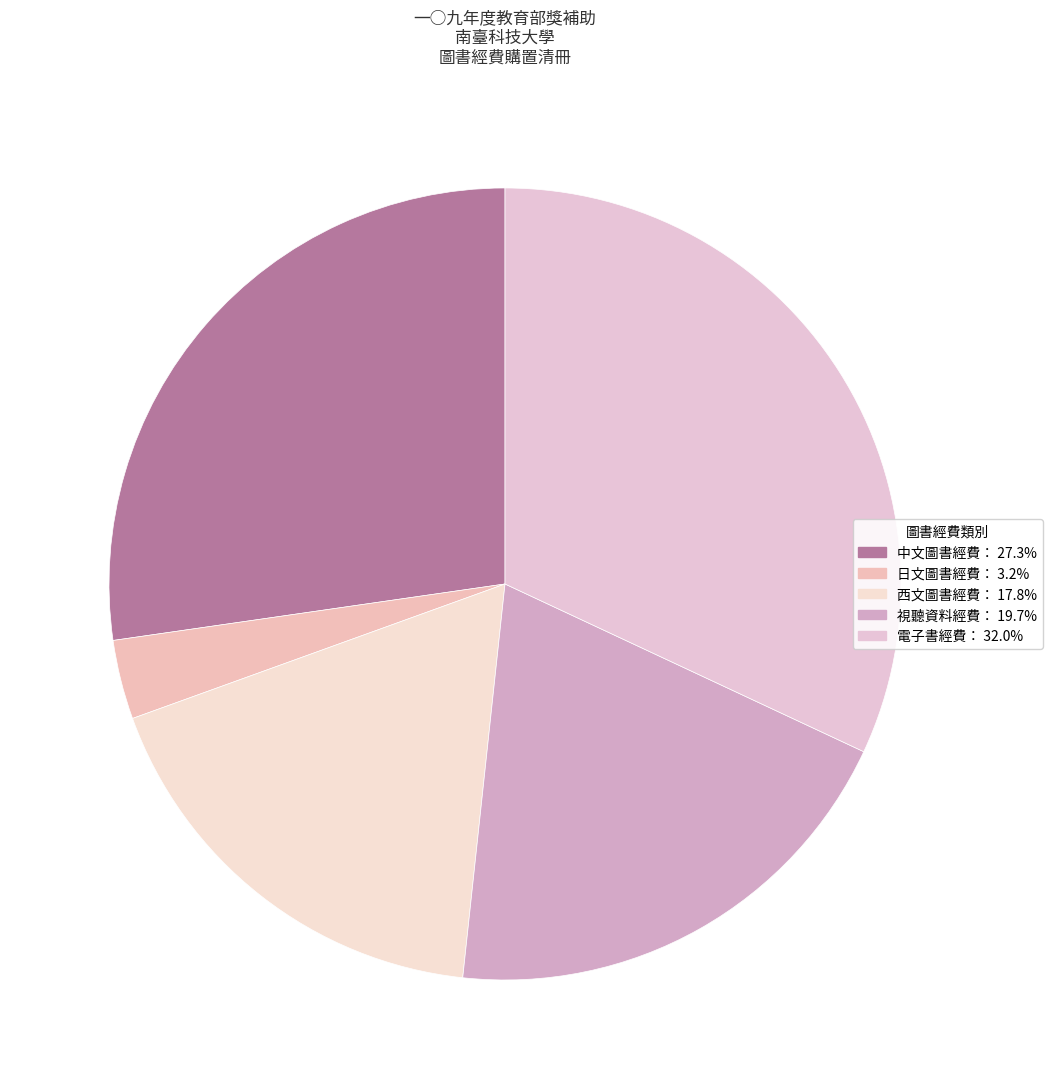

How many segments does this pie chart have?

5